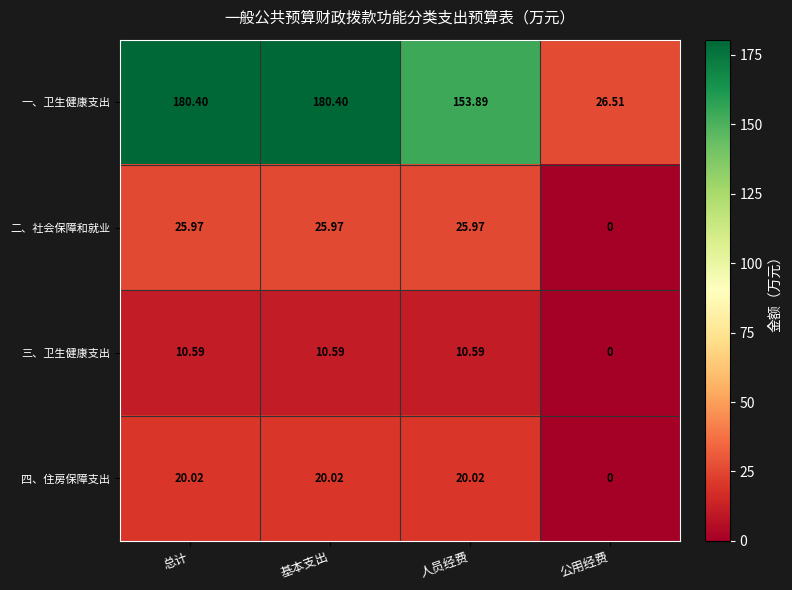

List the series in order of their peak value, lowest first.

三、卫生健康支出, 四、住房保障支出, 二、社会保障和就业, 一、卫生健康支出